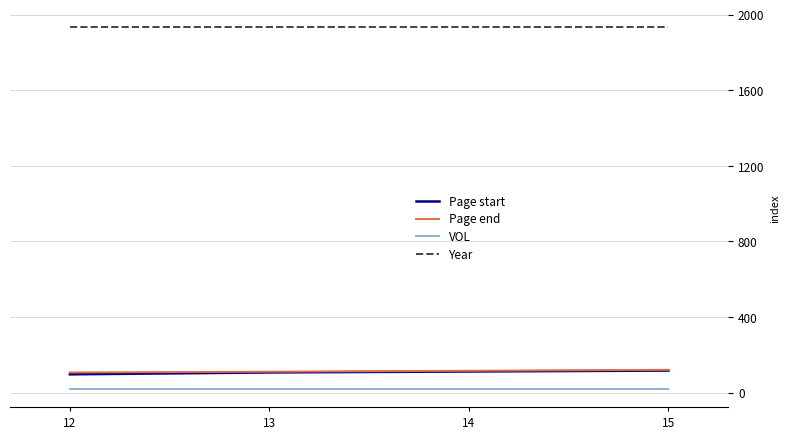

What are all the series names shown in the legend?

Page start, Page end, VOL, Year